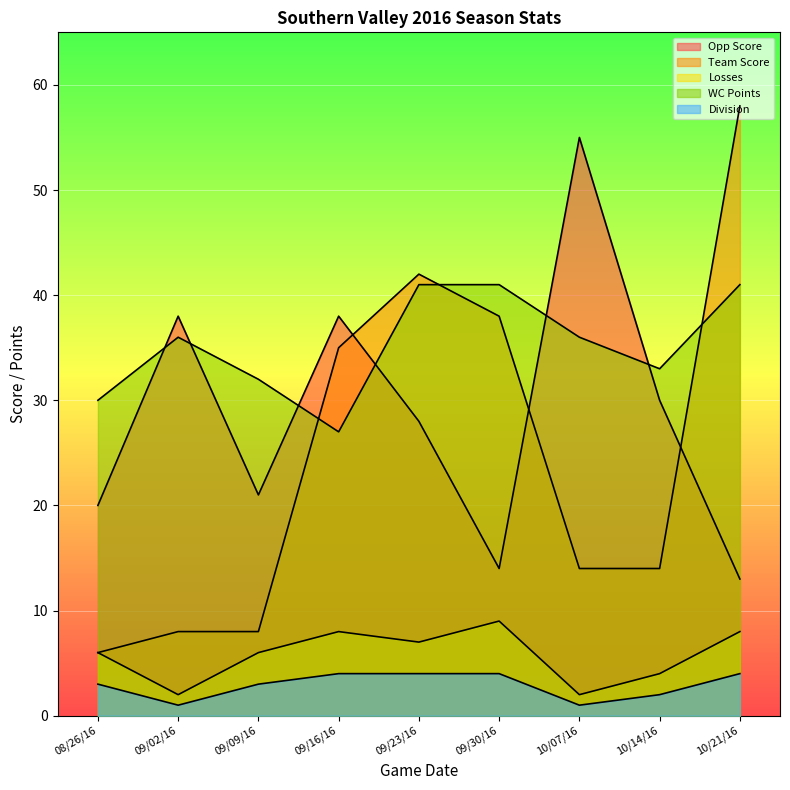

What is the label of the 7th point from the left?

10/07/16